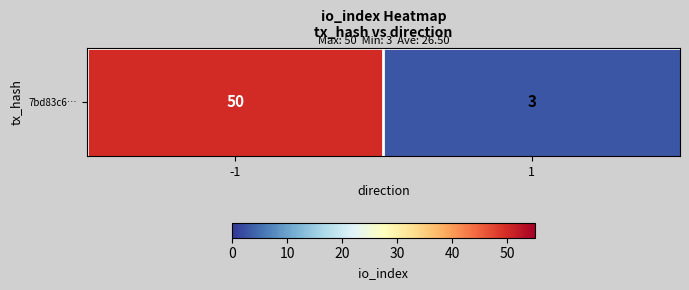

What is the change in value from -1 to 1?

-47